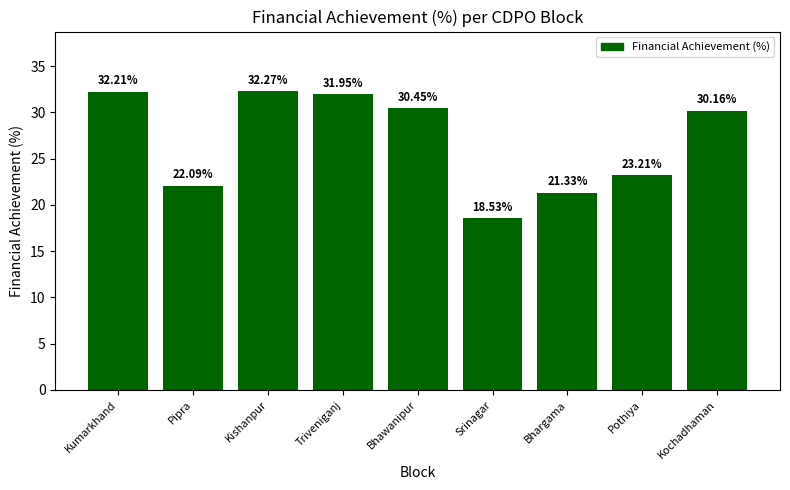

At which category does the chart reach its minimum across all series?

Srinagar